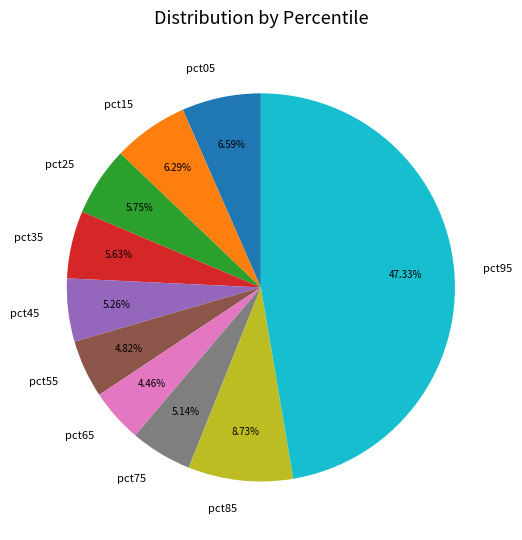

How many segments does this pie chart have?

10